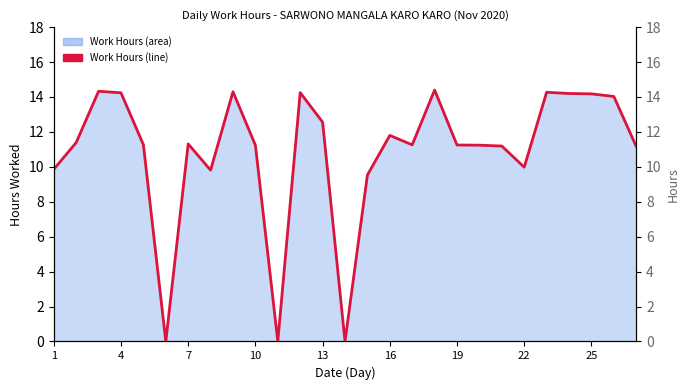

How many values are above zero?

24